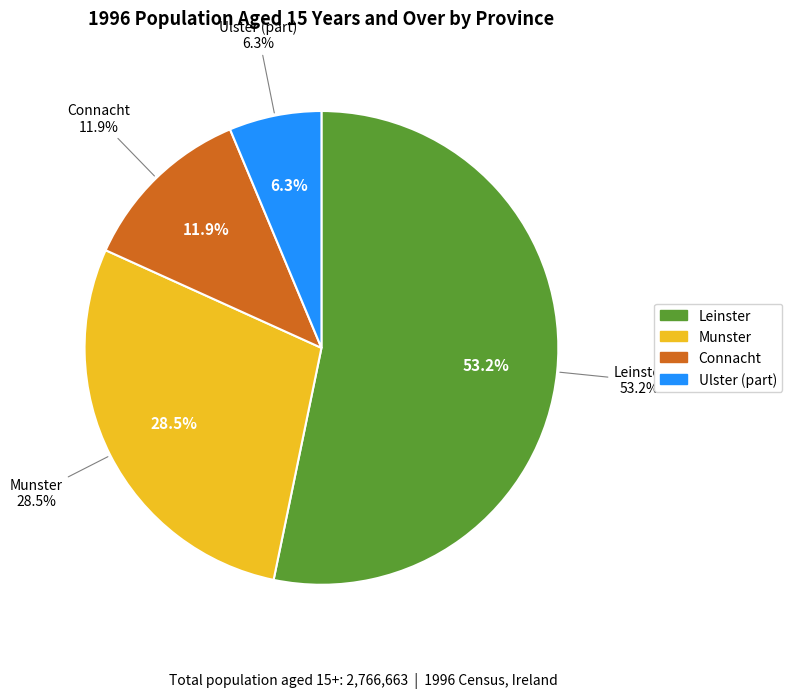

To the nearest percent, what percentage of the pie is Munster?

29%